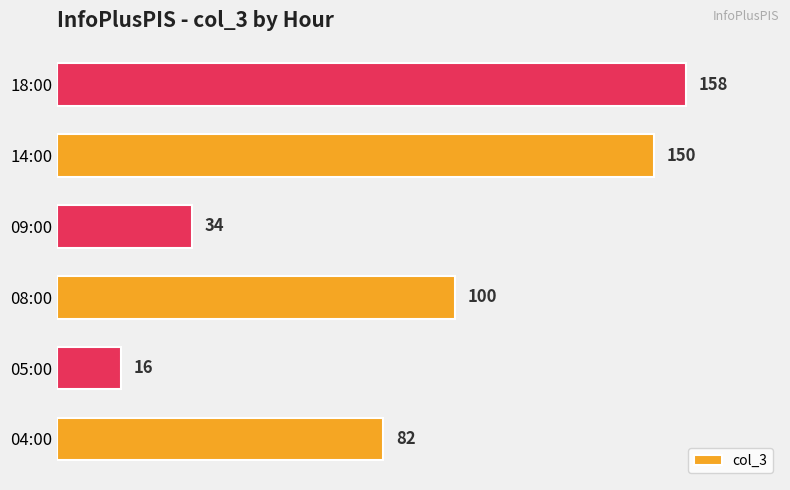

At which category does the chart reach its minimum across all series?

05:00